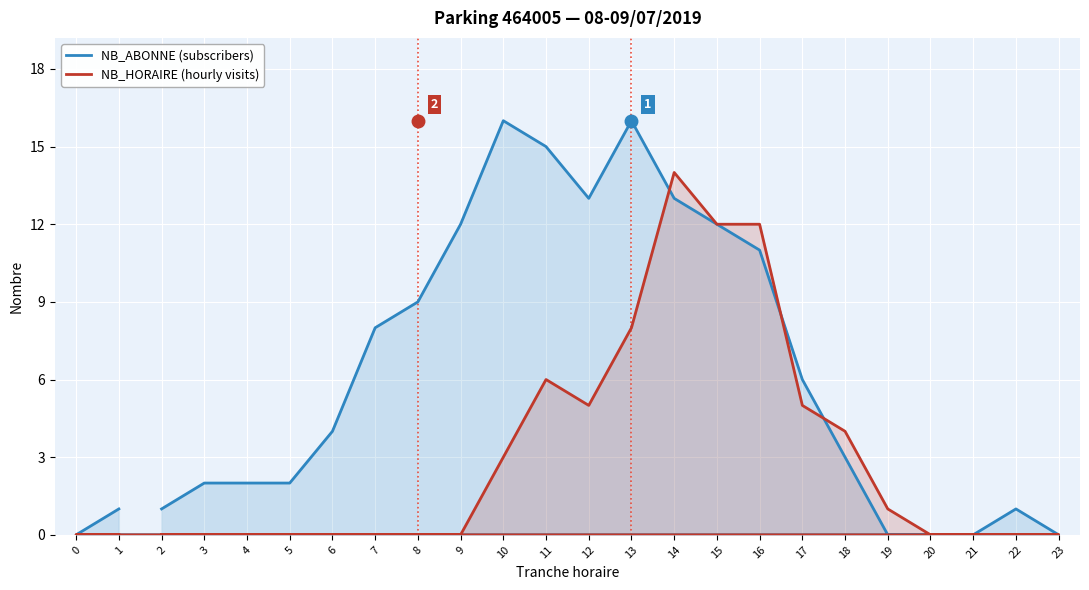

What are all the series names shown in the legend?

NB_ABONNE (subscribers), NB_HORAIRE (hourly visits)